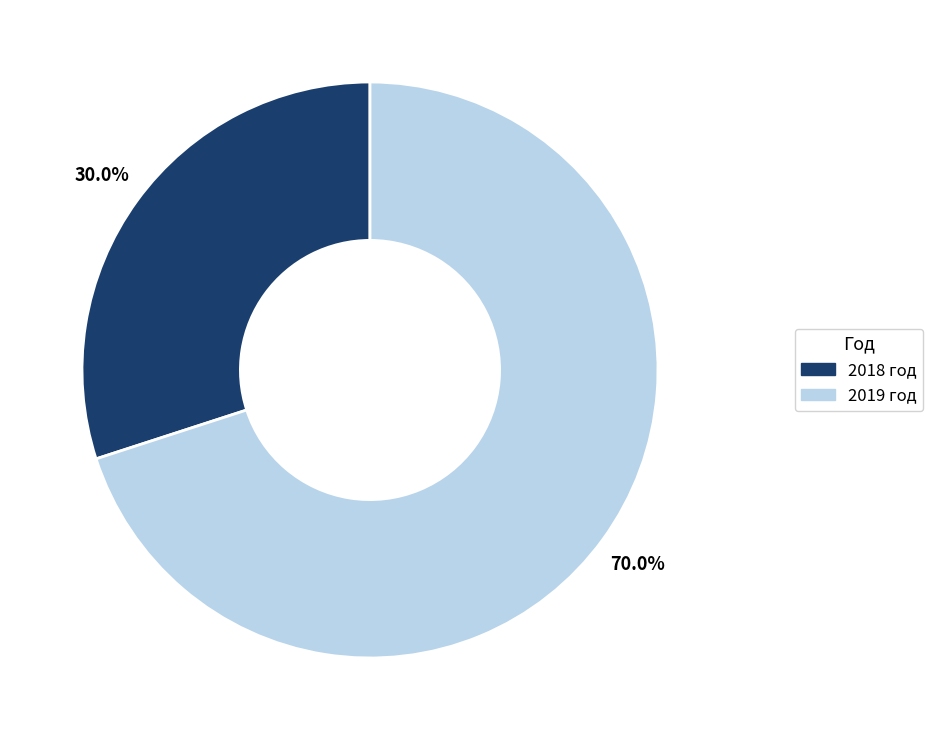

Does any single category account for the majority?

Yes